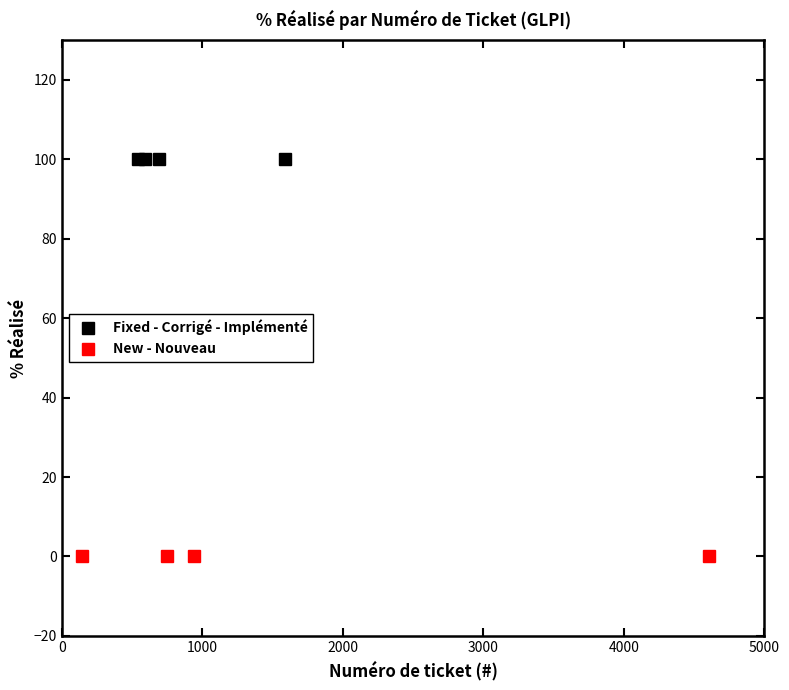

Which series has the largest range (max minus min)?

Fixed - Corrigé - Implémenté